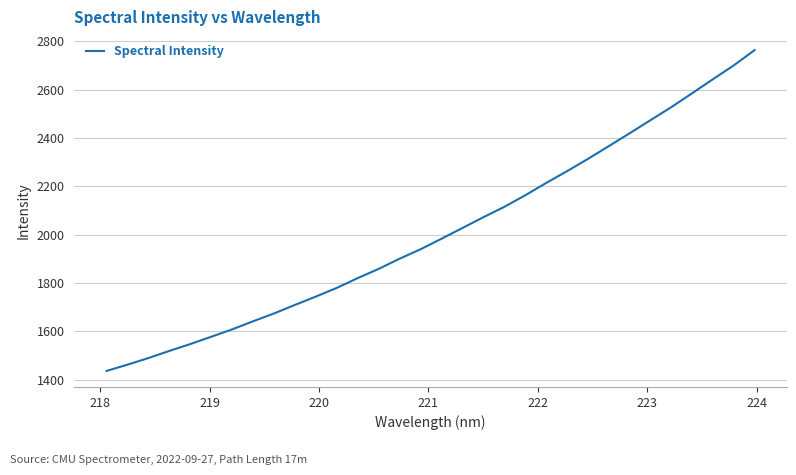

What is the difference between the maximum and minimum values?

1326.7